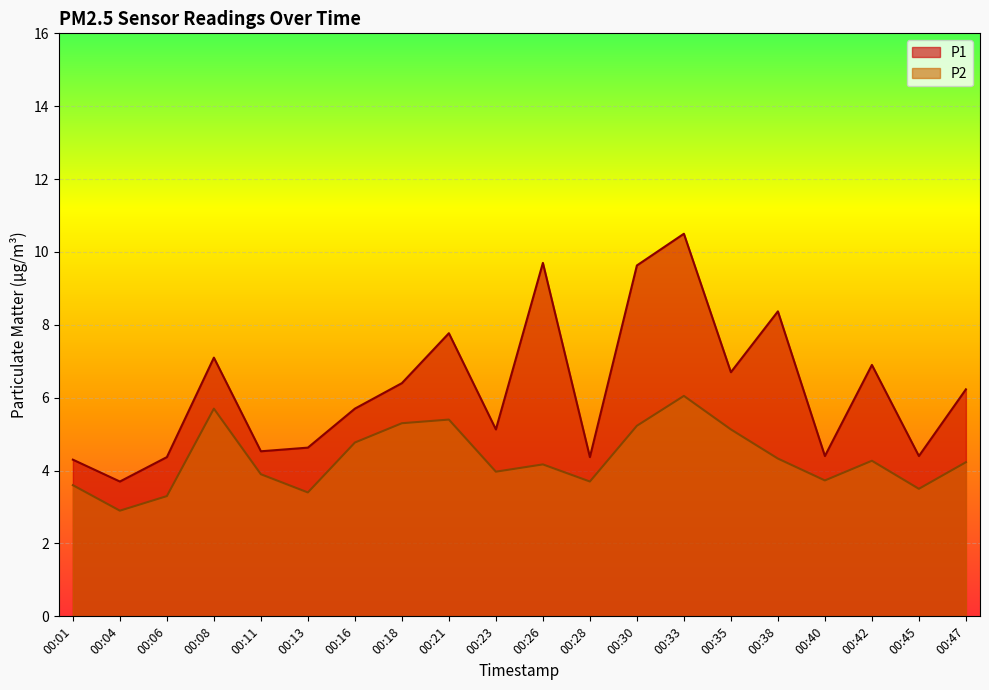

Which series has the largest range (max minus min)?

P1